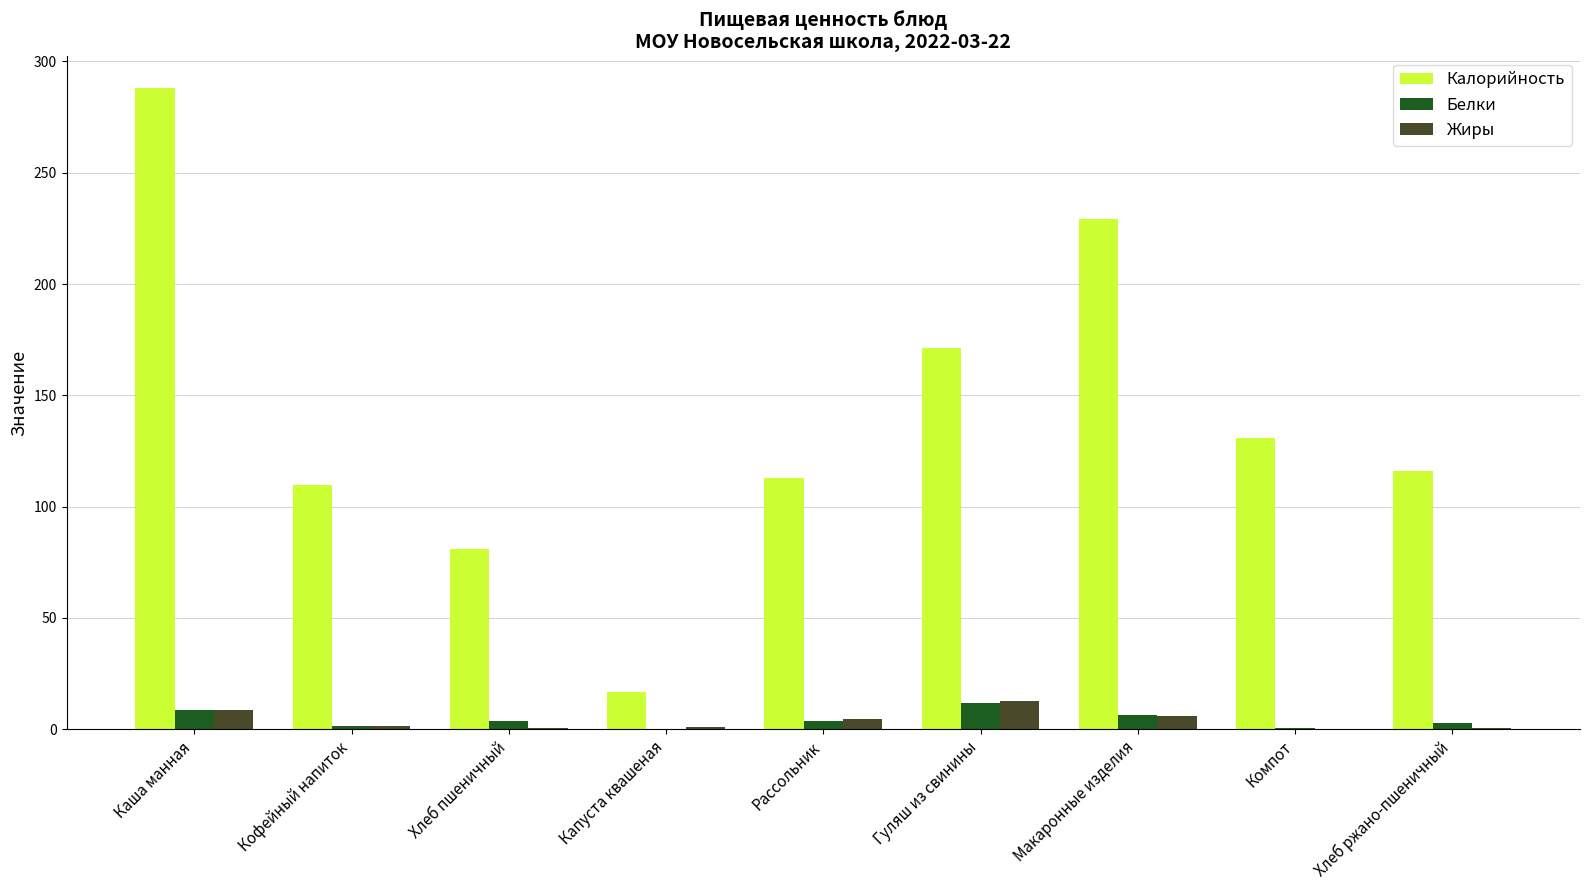

Which label corresponds to the largest value in the chart?

Каша манная